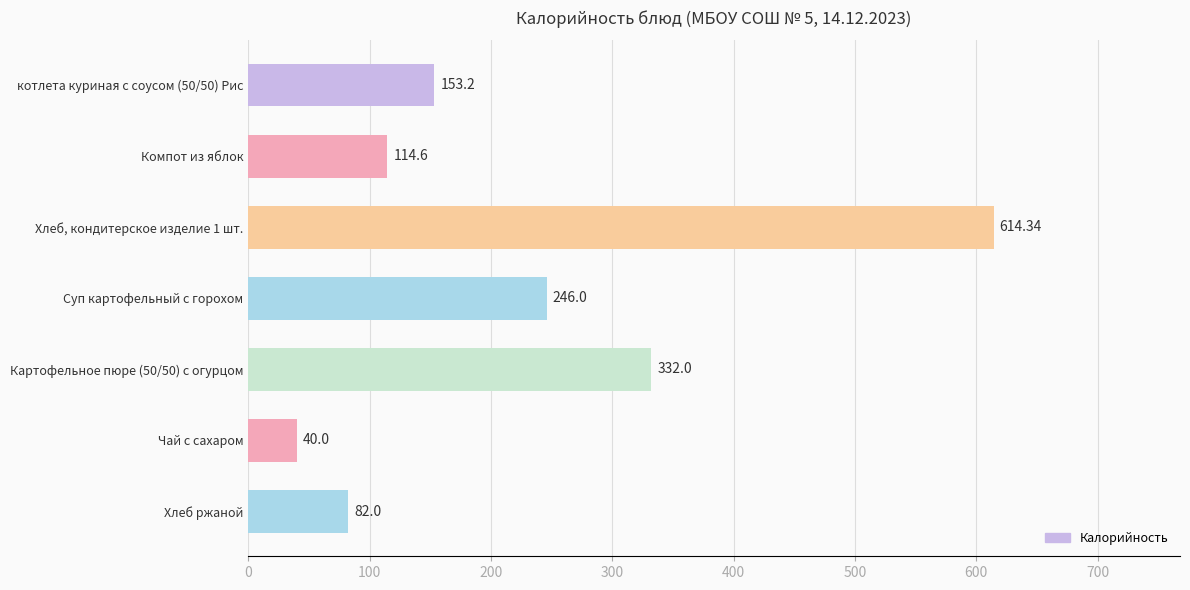

What is the label of the 6th bar from the bottom?

Компот из яблок